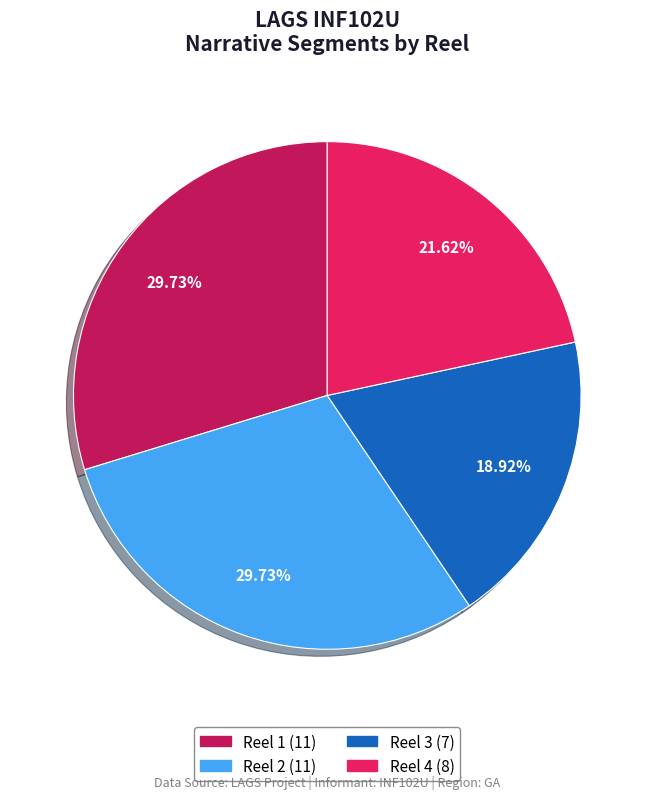

To the nearest percent, what is the combined percentage of Reel 3 and Reel 1?

49%